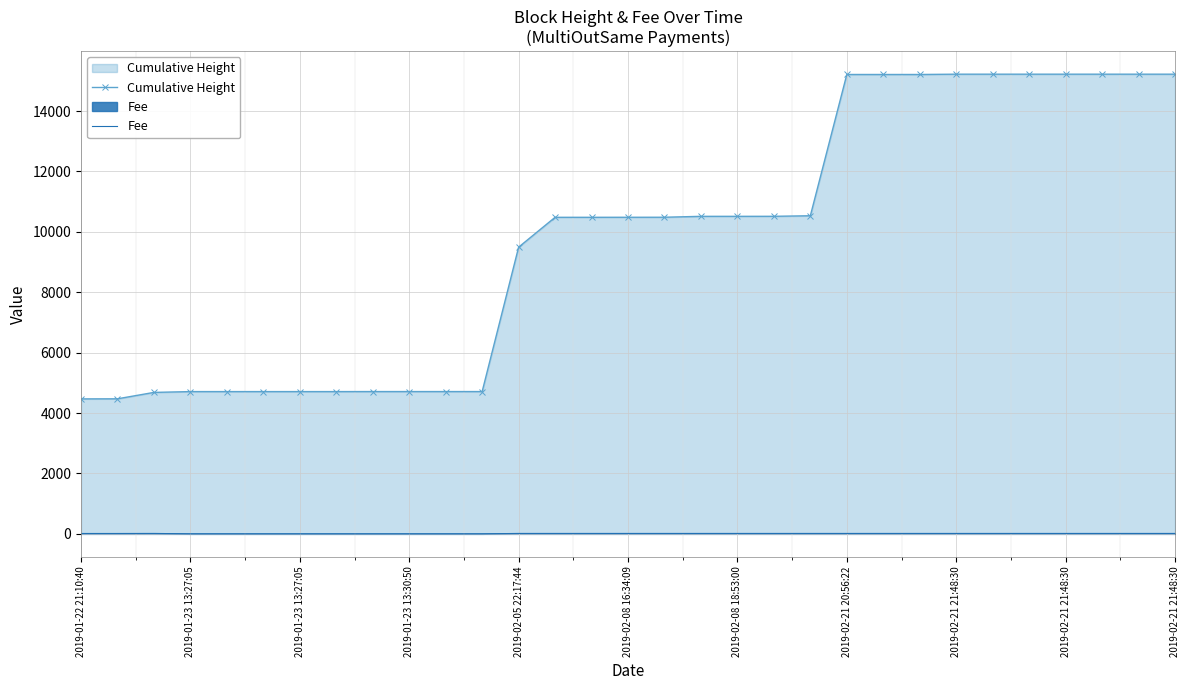

Rank the series by their maximum value, from highest to lowest.

Cumulative Height, Fee